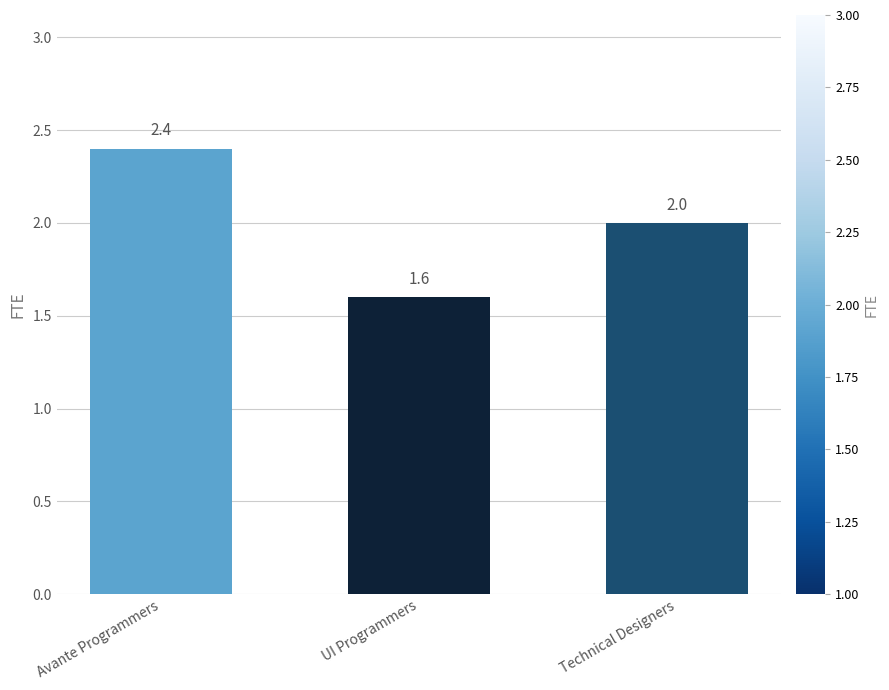

How many data points are less than 2?

1